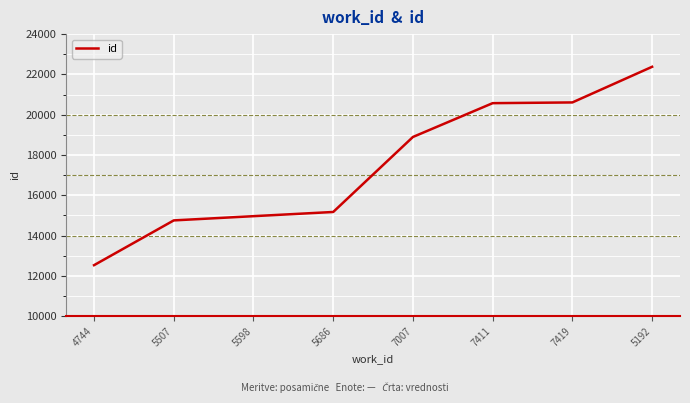

What is the difference between the second highest and second lowest values?

5855